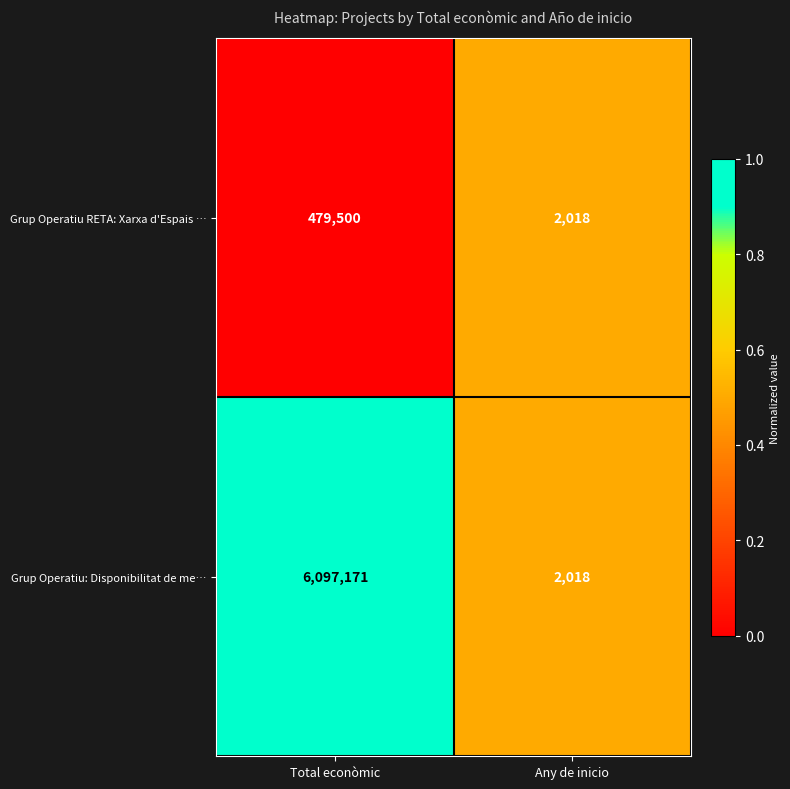

Which category has the lowest value across all series?

Any de inicio